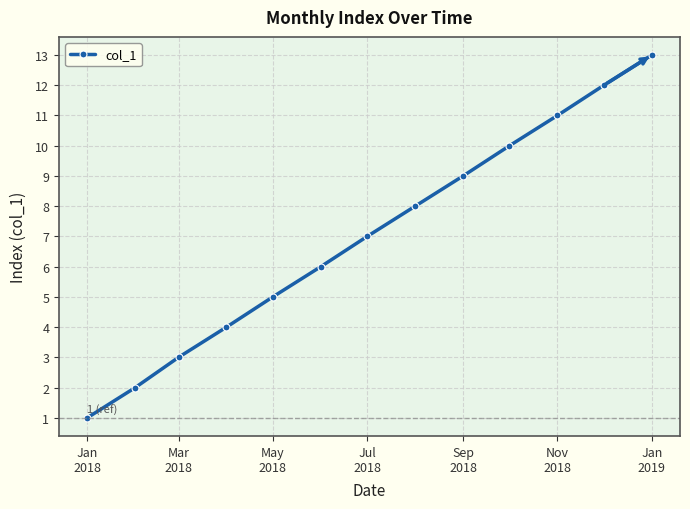

True or false: the data has more than 0 interior local peaks.

False